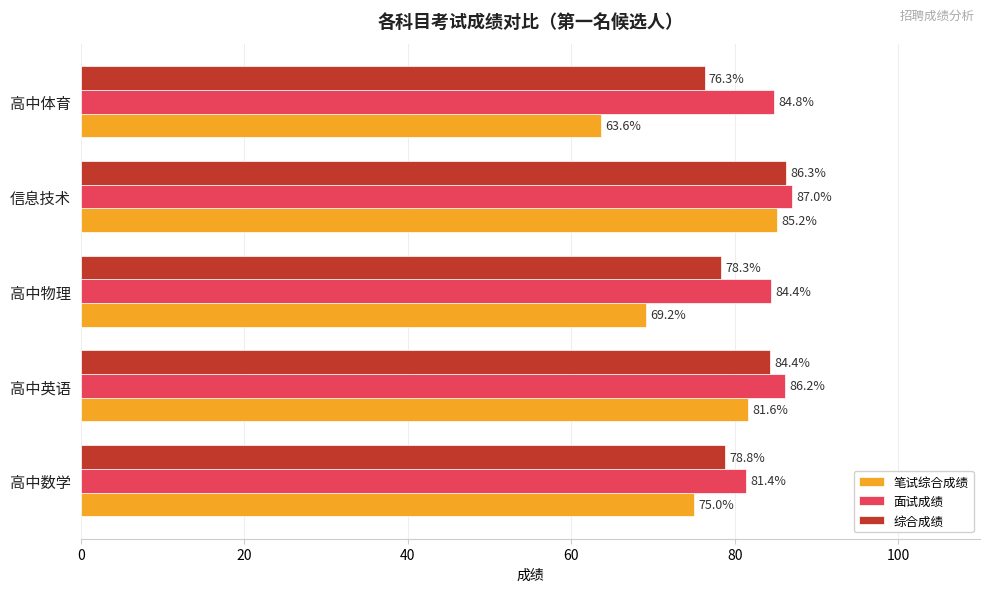

How many series are shown in this chart?

3